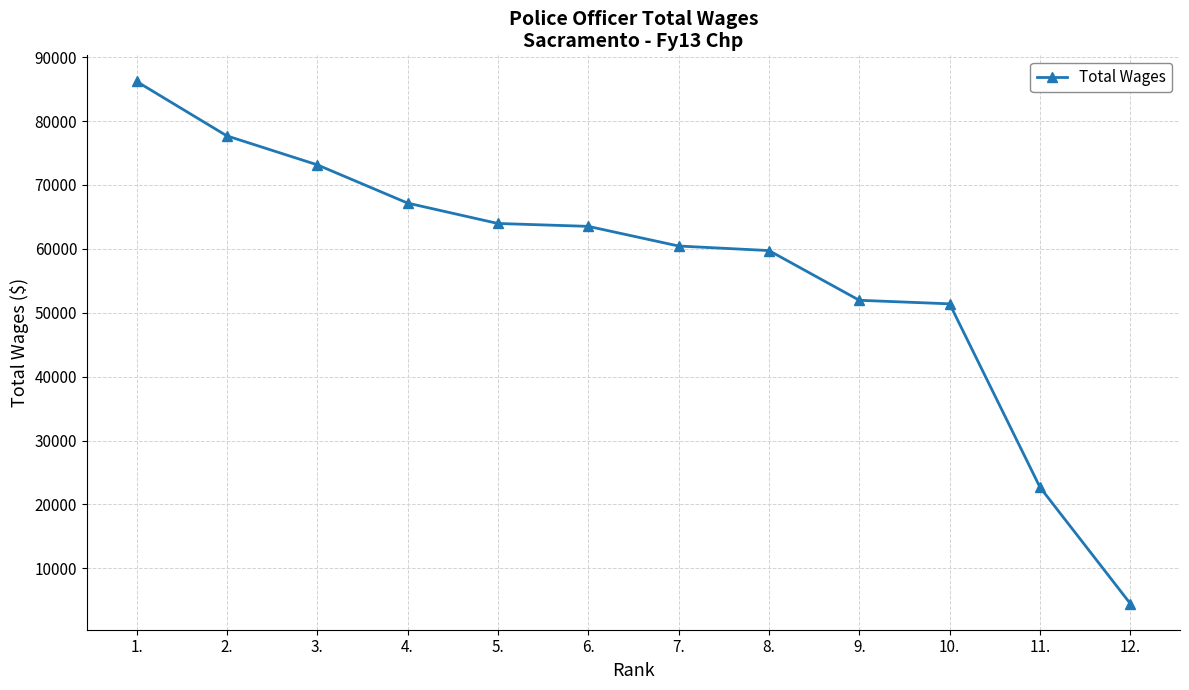

What is the value of the 9th point from the left?

51953